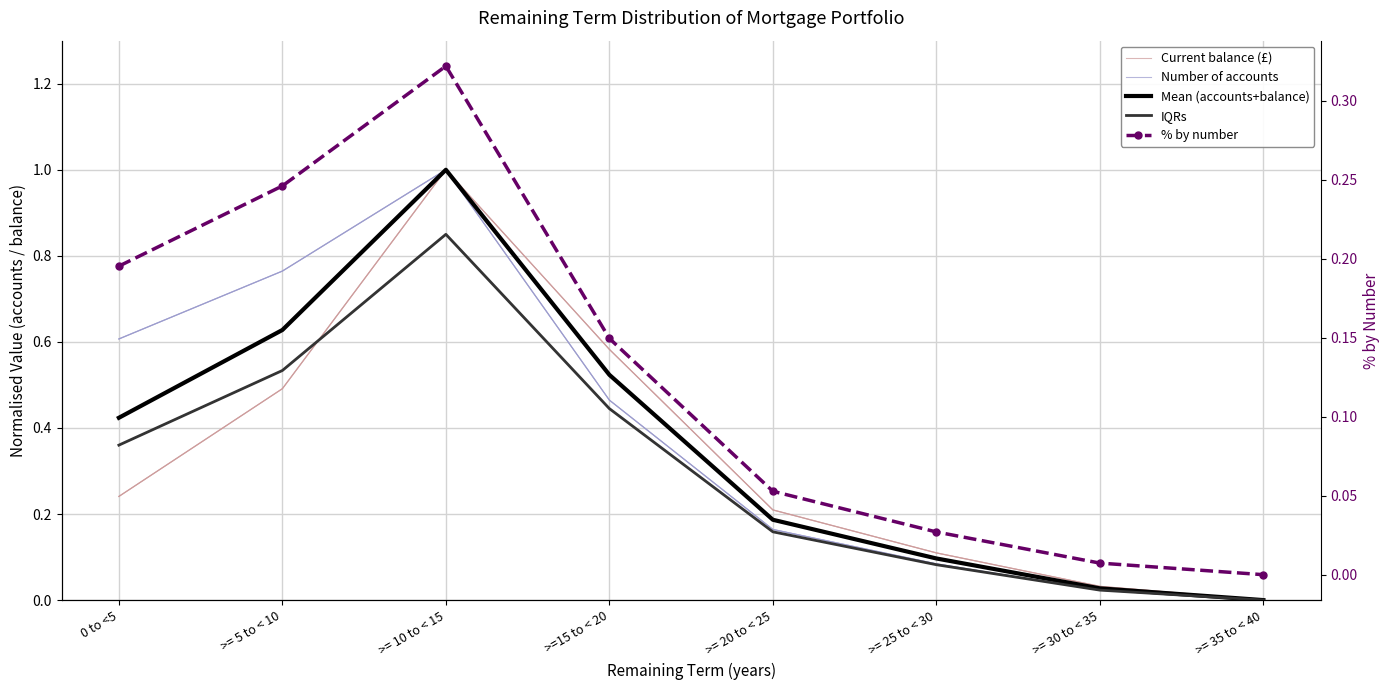

Count the number of categories in the chart.

8